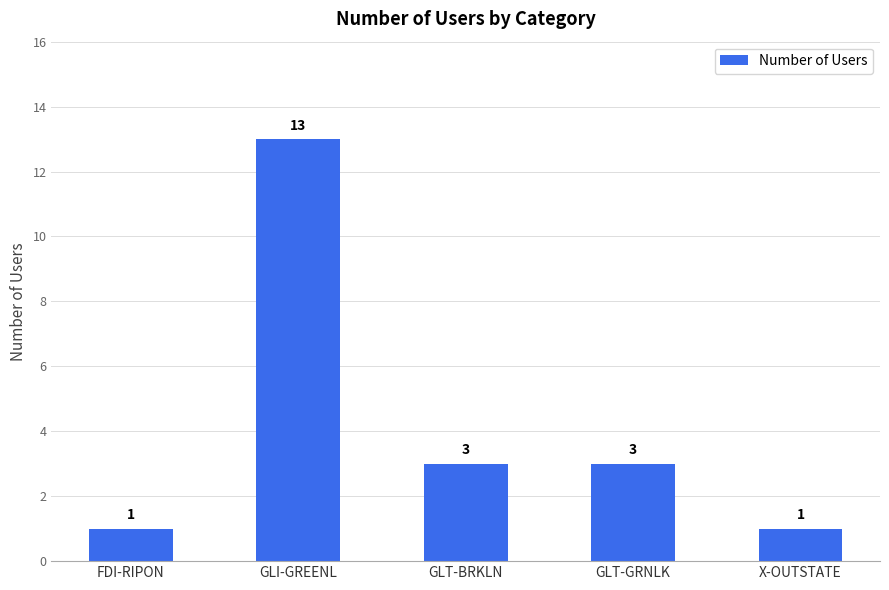

What position from the right is FDI-RIPON?

5